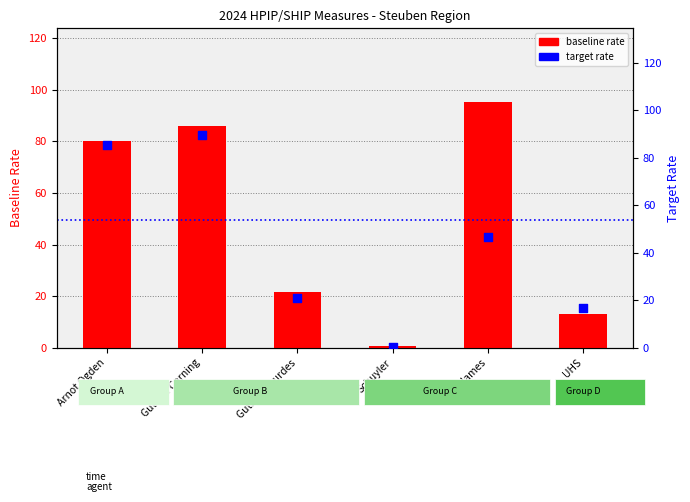

Which series has the largest total across all categories?

baseline rate